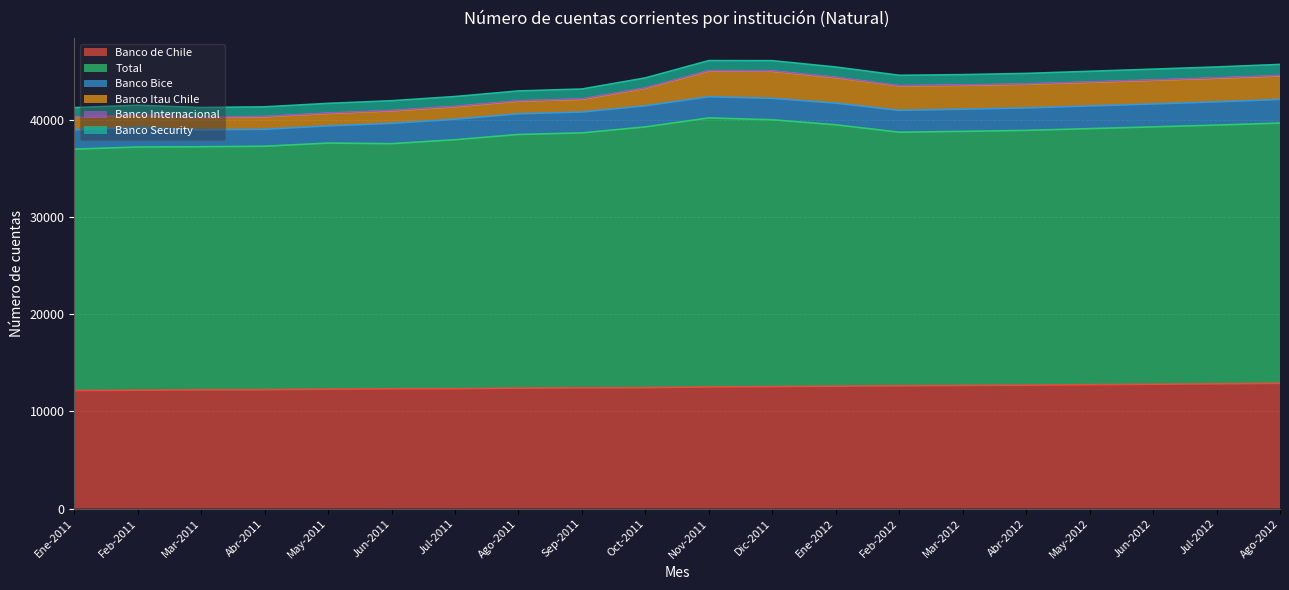

In Total, how many points are higher than both neighbors (excluding endpoints)?

3